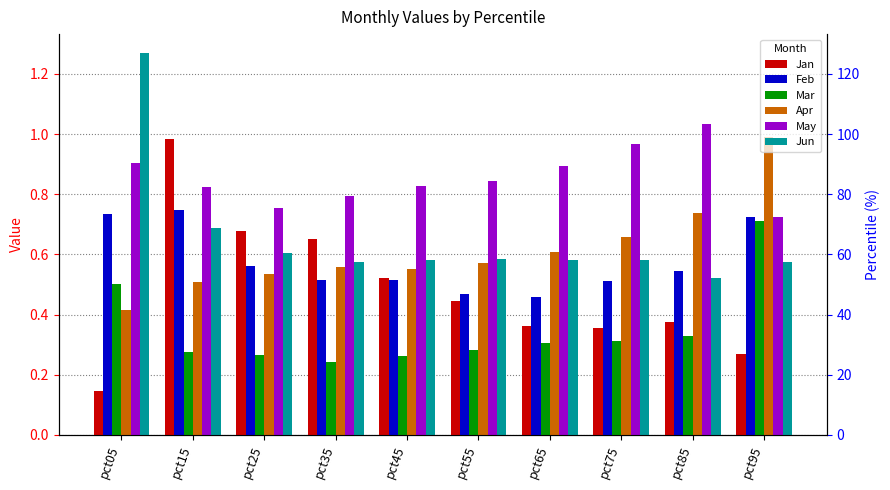

Reading left to right, list all the values displayed in this chart.

Jan: pct05=0.1	pct15=1.0	pct25=0.7	pct35=0.7	pct45=0.5	pct55=0.4	pct65=0.4	pct75=0.4	pct85=0.4	pct95=0.3
Feb: pct05=0.7	pct15=0.7	pct25=0.6	pct35=0.5	pct45=0.5	pct55=0.5	pct65=0.5	pct75=0.5	pct85=0.5	pct95=0.7
Mar: pct05=0.5	pct15=0.3	pct25=0.3	pct35=0.2	pct45=0.3	pct55=0.3	pct65=0.3	pct75=0.3	pct85=0.3	pct95=0.7
Apr: pct05=0.4	pct15=0.5	pct25=0.5	pct35=0.6	pct45=0.6	pct55=0.6	pct65=0.6	pct75=0.7	pct85=0.7	pct95=1.0
May: pct05=0.9	pct15=0.8	pct25=0.8	pct35=0.8	pct45=0.8	pct55=0.8	pct65=0.9	pct75=1.0	pct85=1.0	pct95=0.7
Jun: pct05=1.3	pct15=0.7	pct25=0.6	pct35=0.6	pct45=0.6	pct55=0.6	pct65=0.6	pct75=0.6	pct85=0.5	pct95=0.6